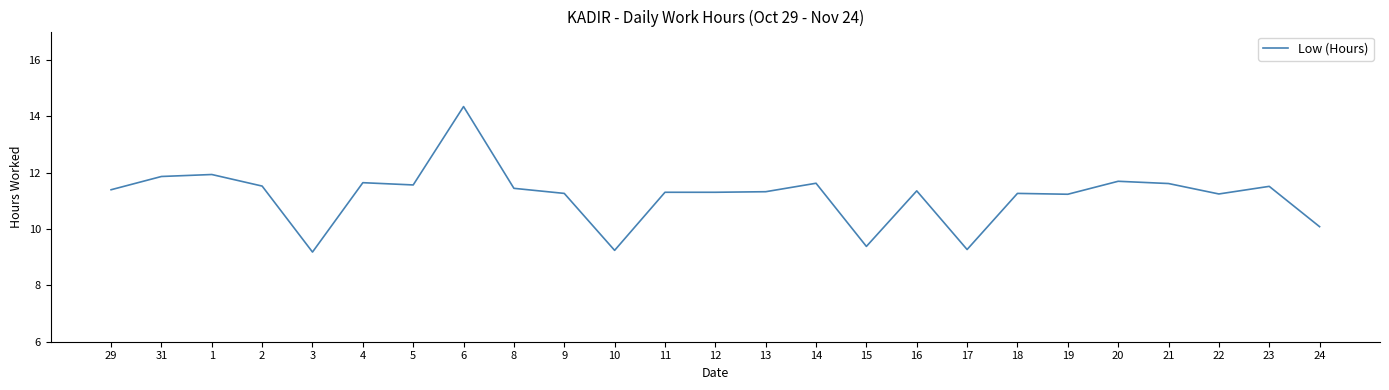

What is the sum of the values at 13 and 23?

22.8